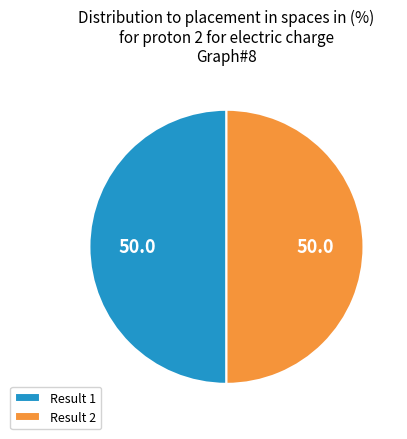

What is the ratio of the value at Result 1 to the value at Result 2?

1.0